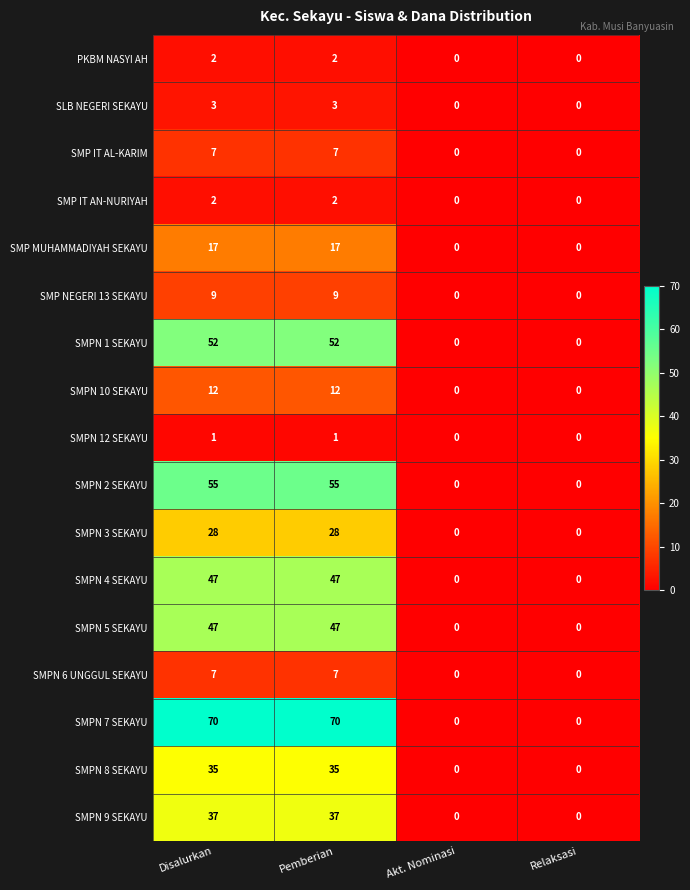

What is the sum of all SMP MUHAMMADIYAH SEKAYU values?

34